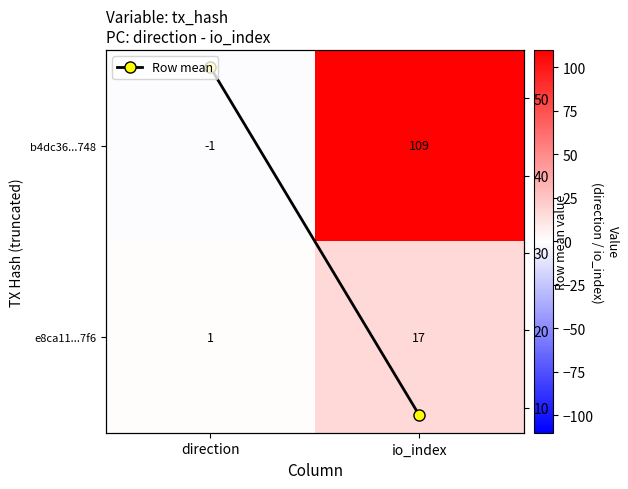

Rank the categories by b4dc36...748 value from highest to lowest.

io_index, direction